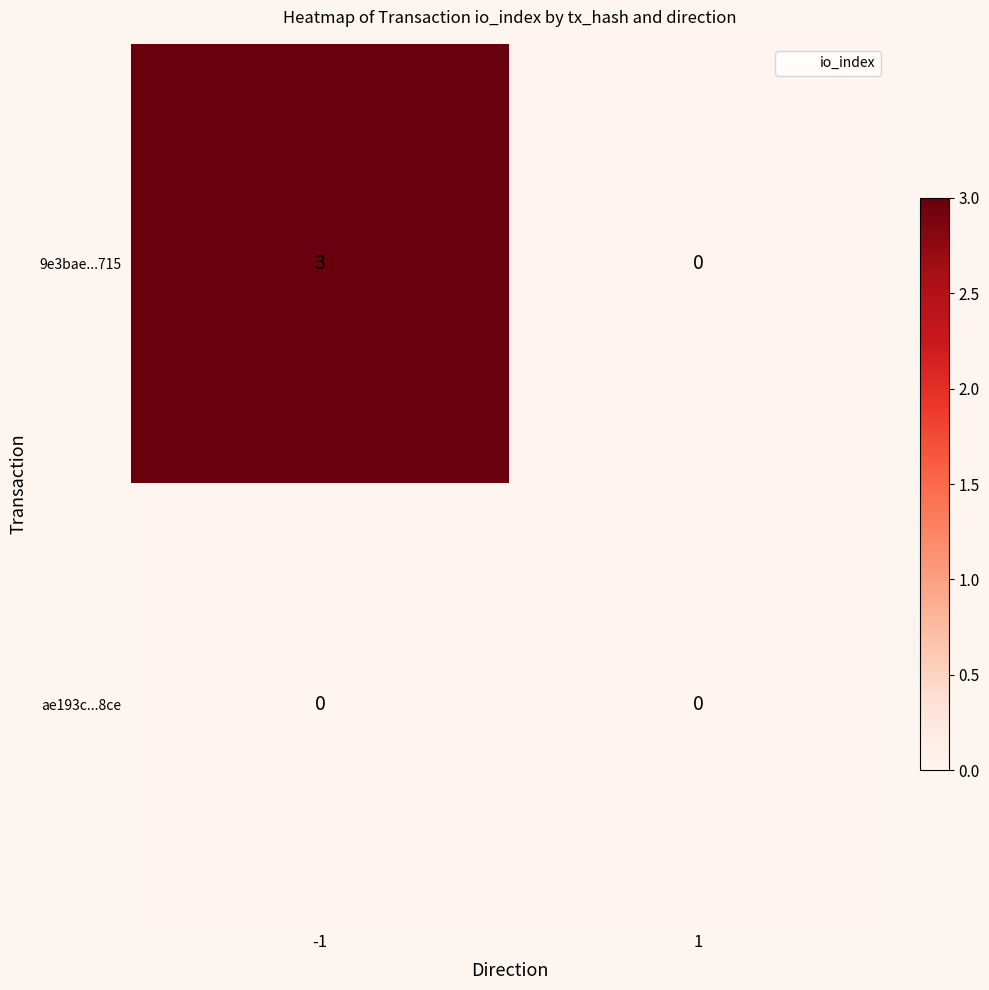

What is the difference between the highest and lowest values at -1?

3